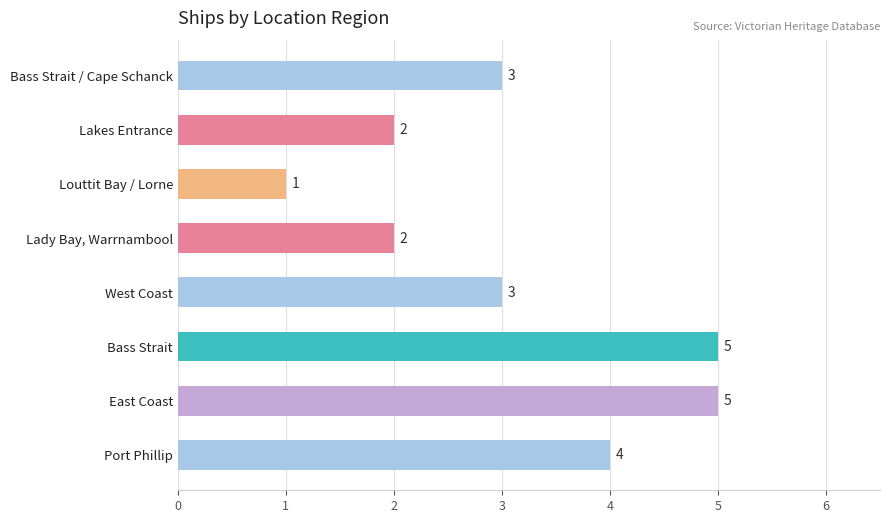

Reading bottom to top, list all the values displayed in this chart.

Port Phillip=4	East Coast=5	Bass Strait=5	West Coast=3	Lady Bay, Warrnambool=2	Louttit Bay / Lorne=1	Lakes Entrance=2	Bass Strait / Cape Schanck=3